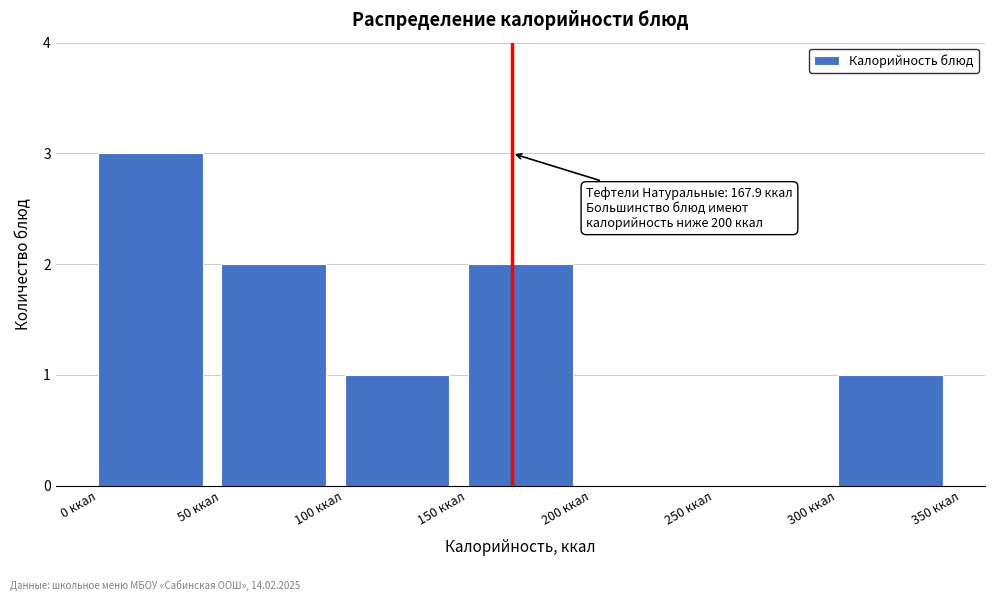

Which range on the x-axis has the tallest bar?

0 to 50